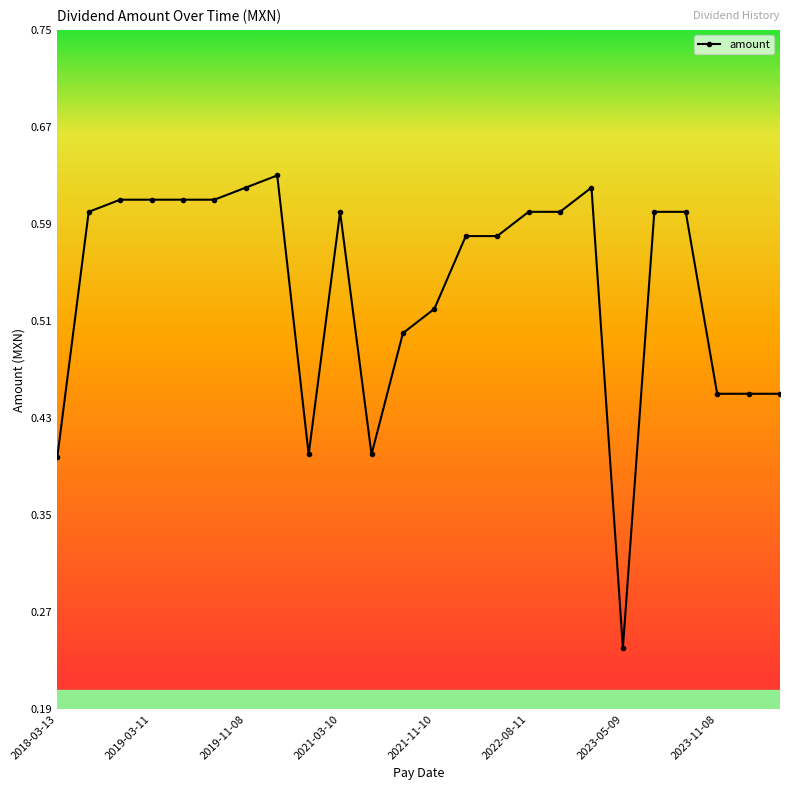

What is the difference between the maximum and minimum values?

0.4